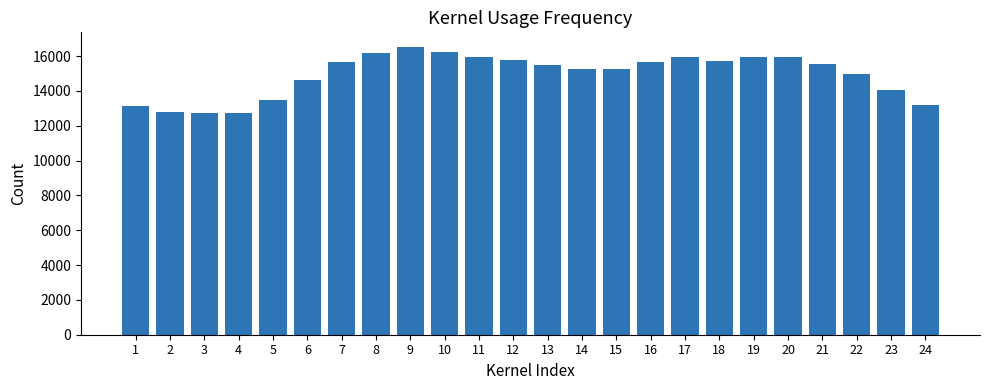

What is the maximum value shown in the chart?

16541